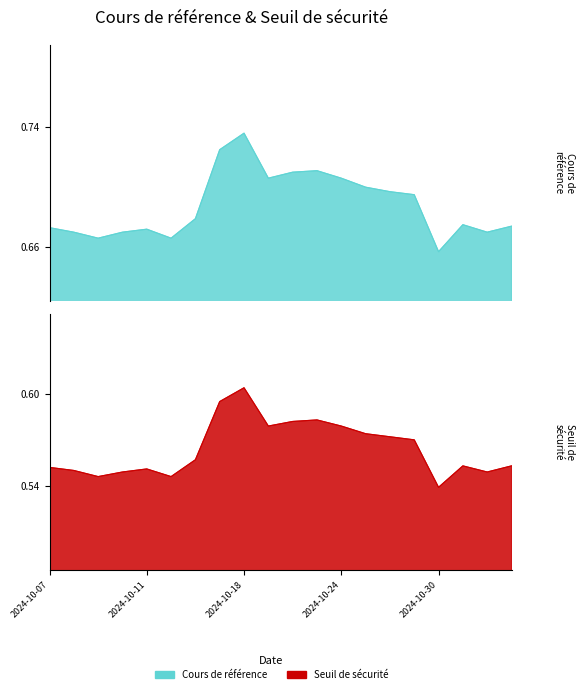

How many lines are shown in the chart?

2